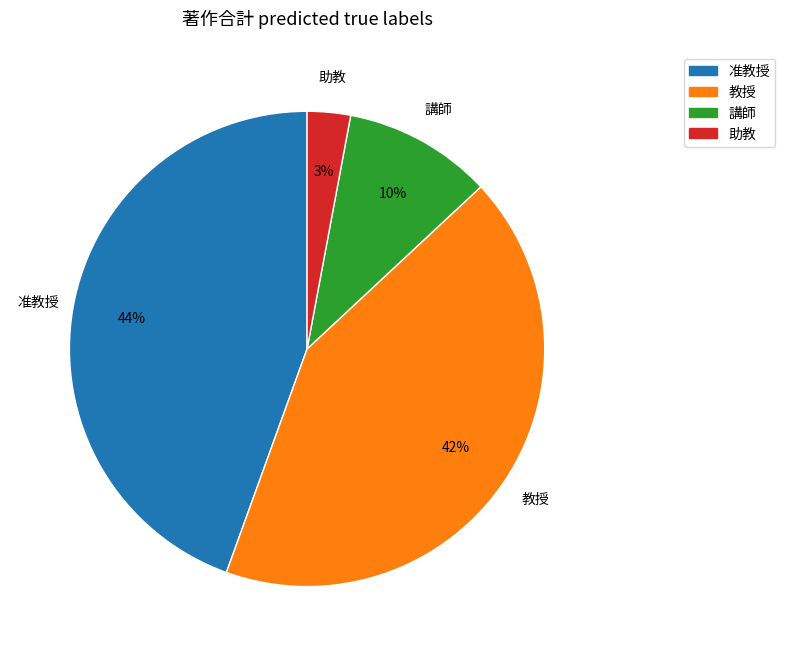

Count the number of slices in the pie.

4